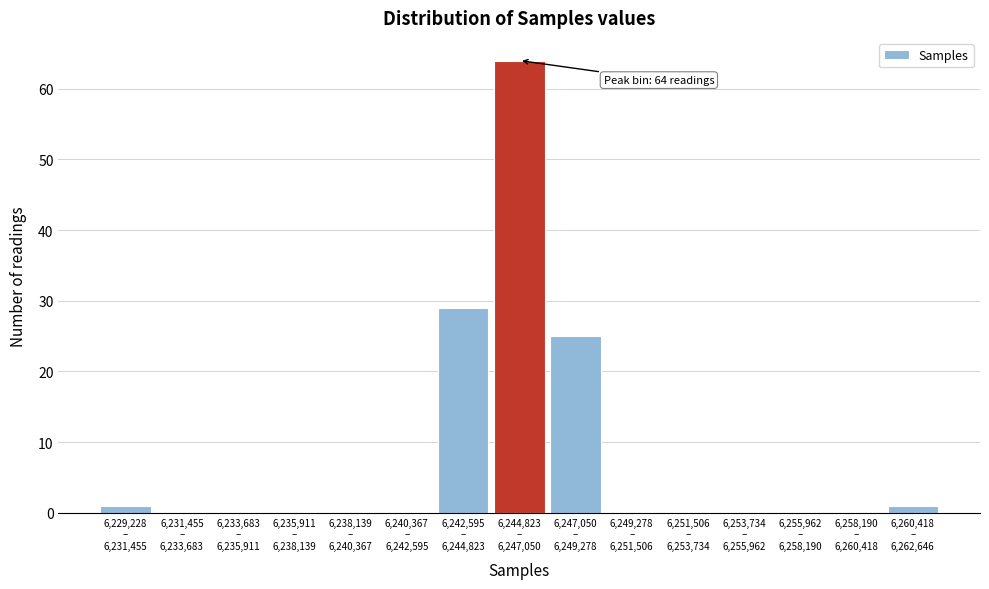

What is the sum of all values?

120